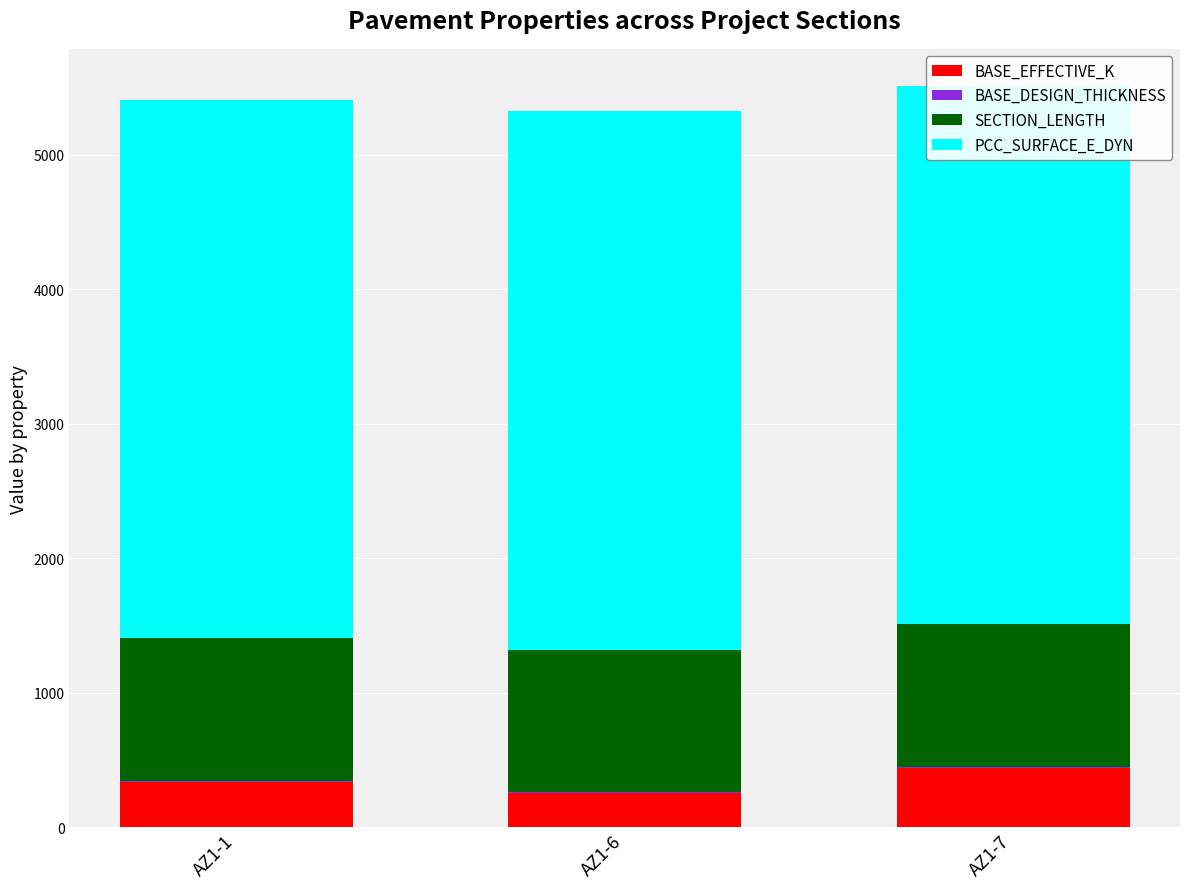

Count the BASE_DESIGN_THICKNESS values in the range 4 to 6.

3